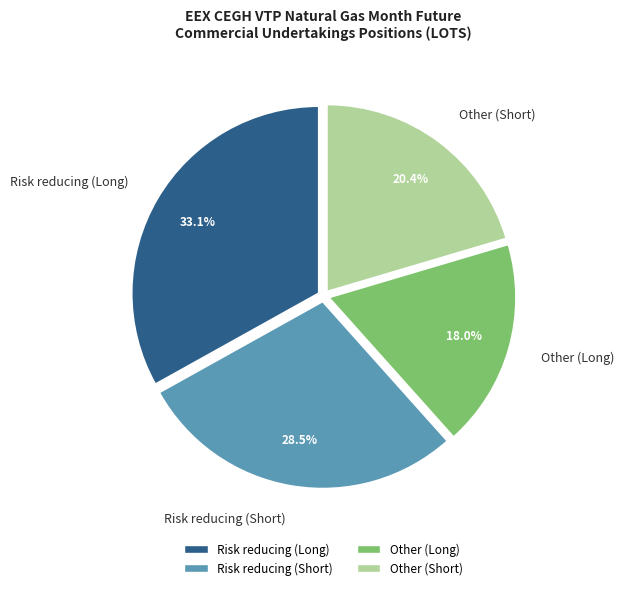

Is there a majority slice in this chart?

No